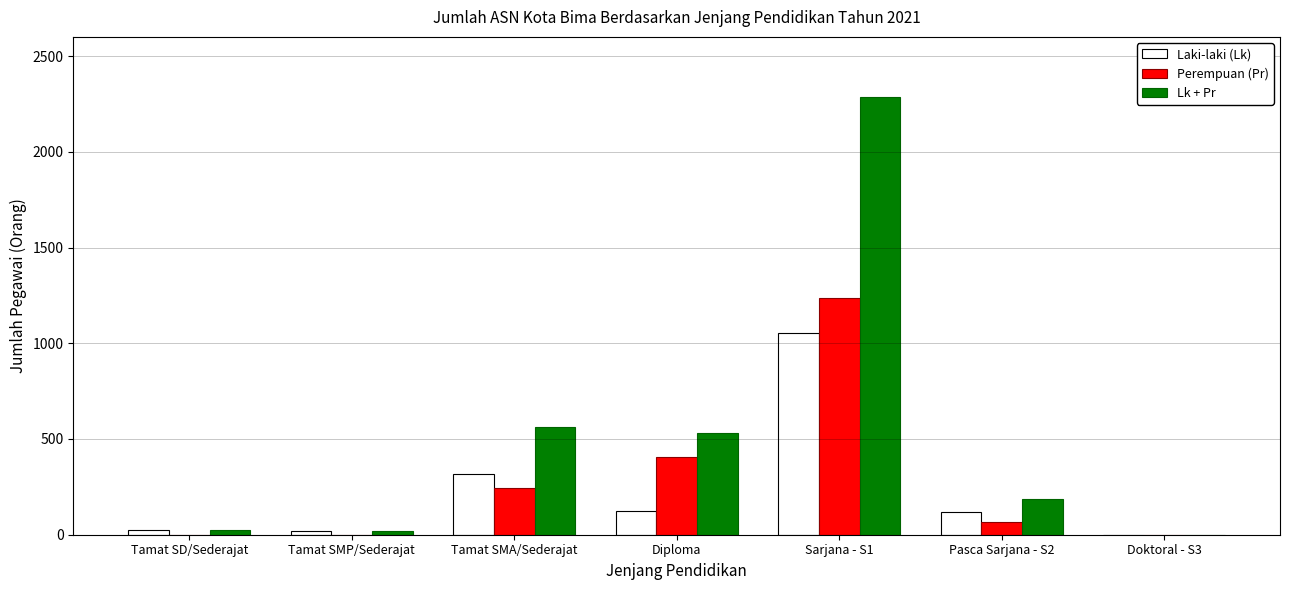

Which series changed the most between Tamat SMA/Sederajat and Pasca Sarjana - S2?

Lk + Pr